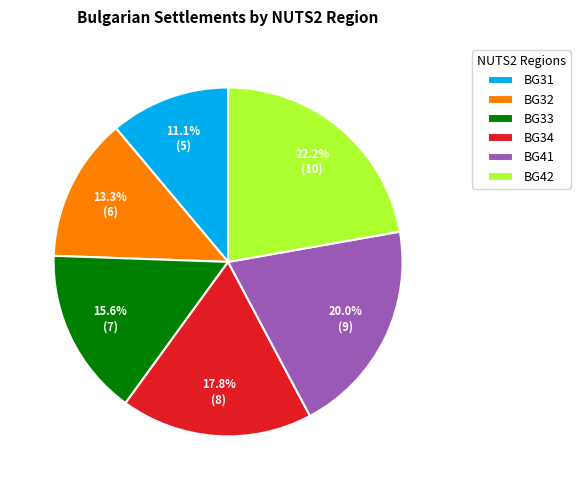

Is there a majority slice in this chart?

No